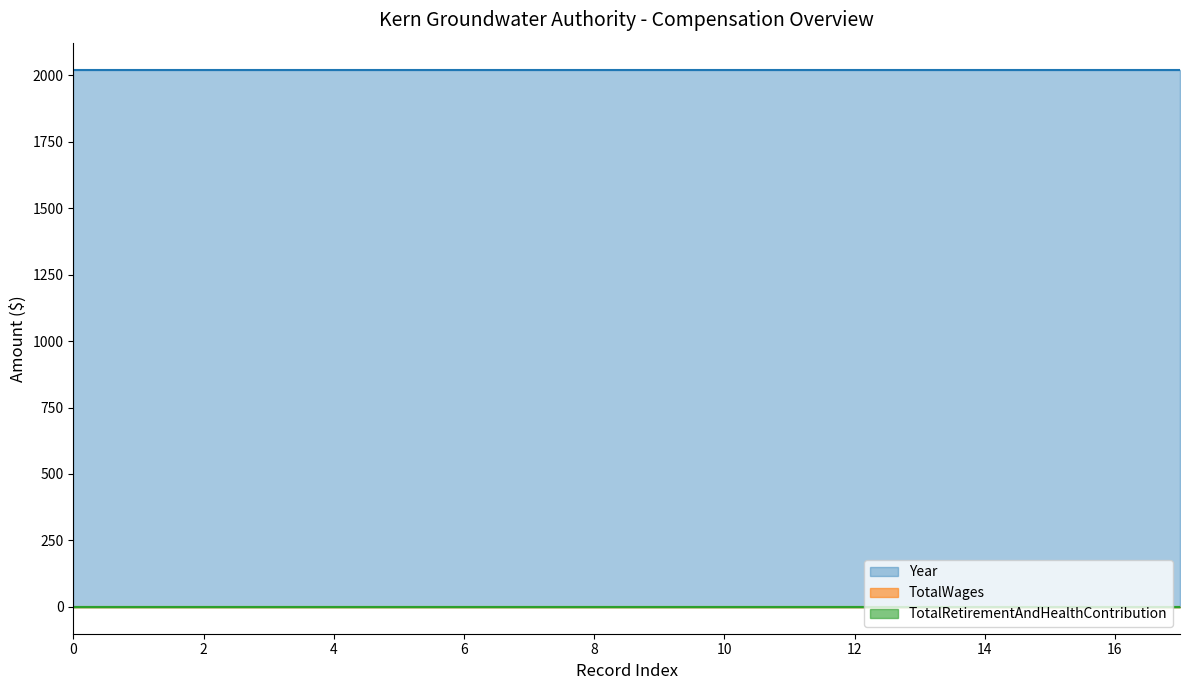

What is the difference between the highest and lowest values at 13?

2022